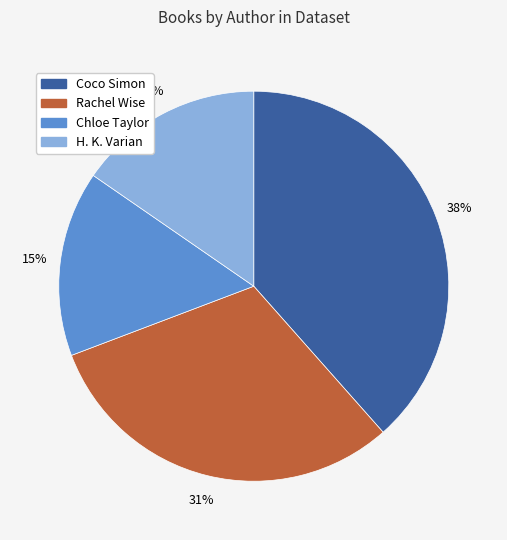

True or false: H. K. Varian accounts for 30% of the total.

False